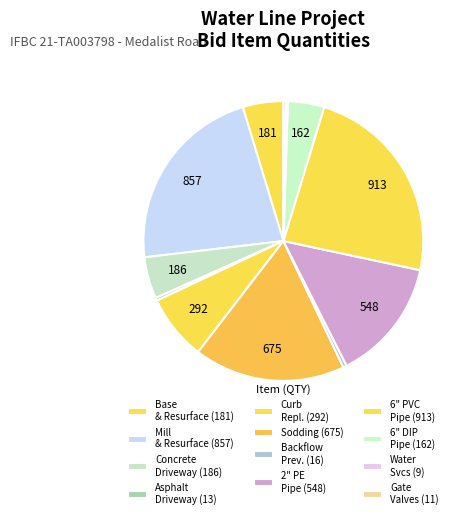

How many slices are in this pie chart?

12